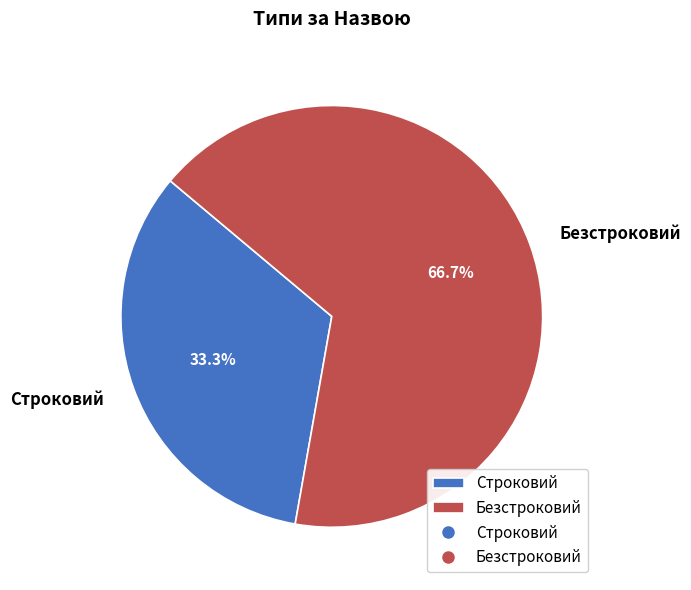

To the nearest percent, what is the difference between the Строковий and Безстроковий slice percentages?

33%